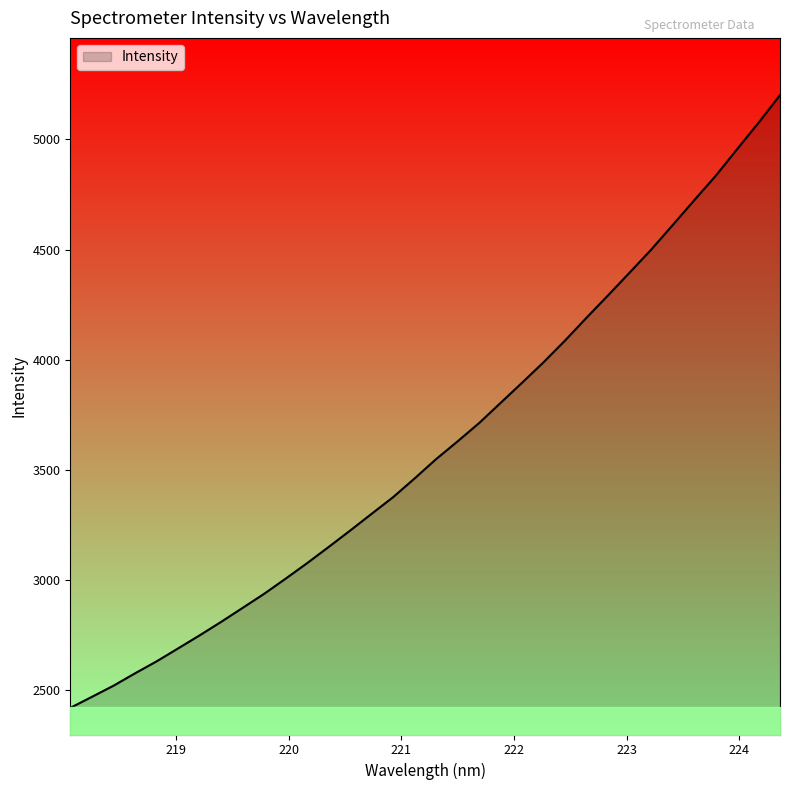

What is the maximum value shown in the chart?

5201.0